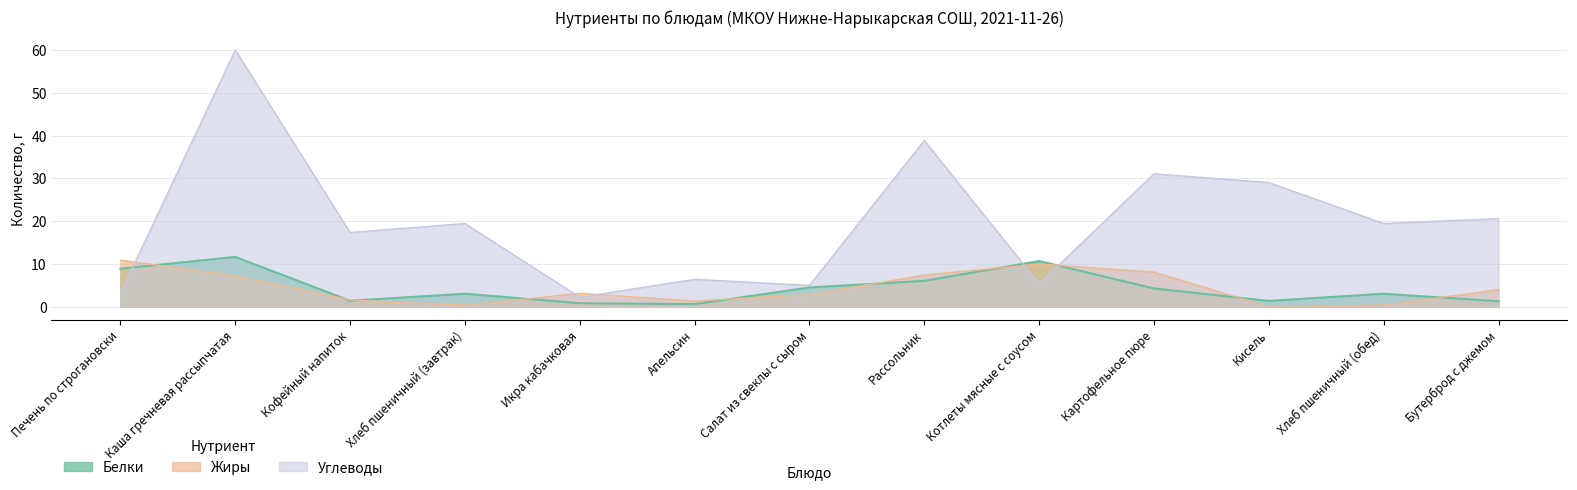

What are all the series names shown in the legend?

Белки, Жиры, Углеводы